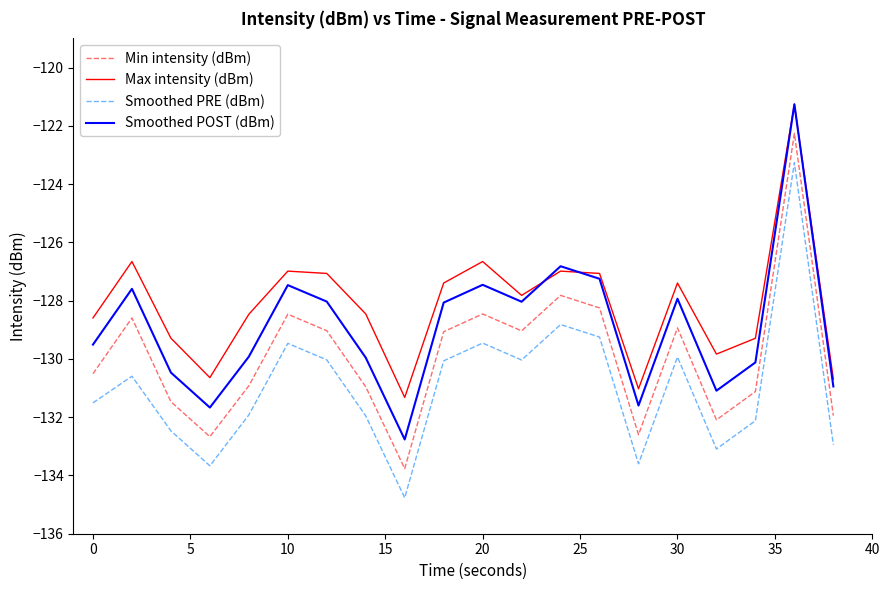

What is the minimum value for Min intensity (dBm)?

-133.8